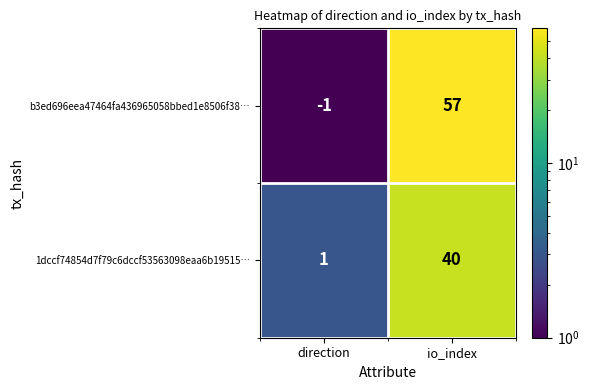

Rank the series by their maximum value, from lowest to highest.

1dccf74854d7f79c6dccf53563098eaa6b19515…, b3ed696eea47464fa436965058bbed1e8506f38…